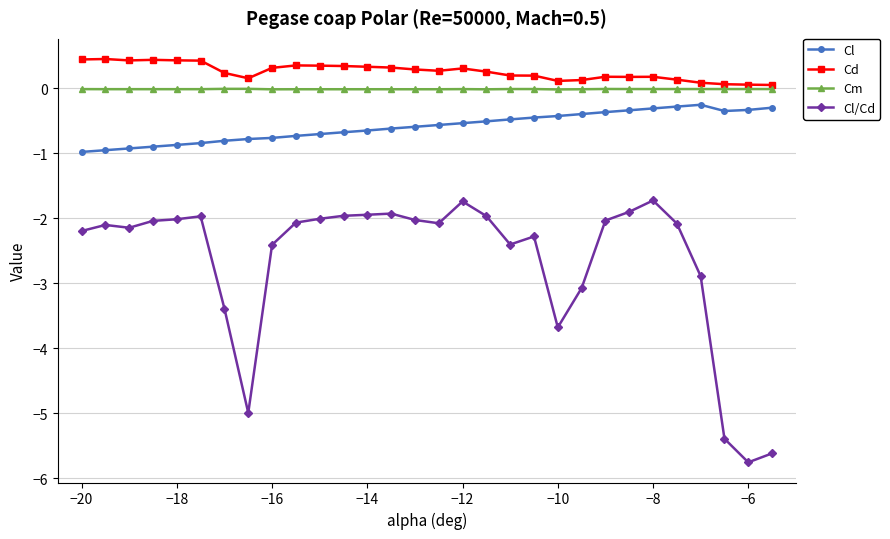

Count the number of categories in the chart.

30